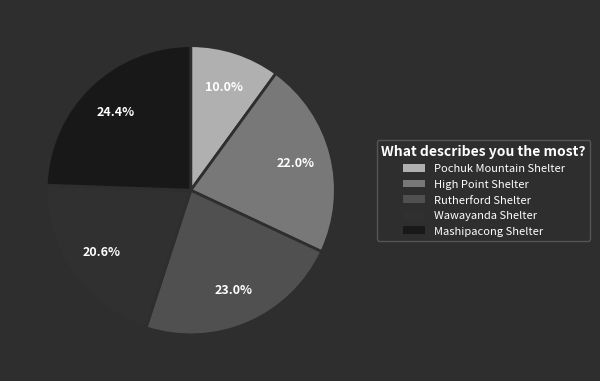

Which has a higher value, Pochuk Mountain Shelter or Mashipacong Shelter?

Mashipacong Shelter